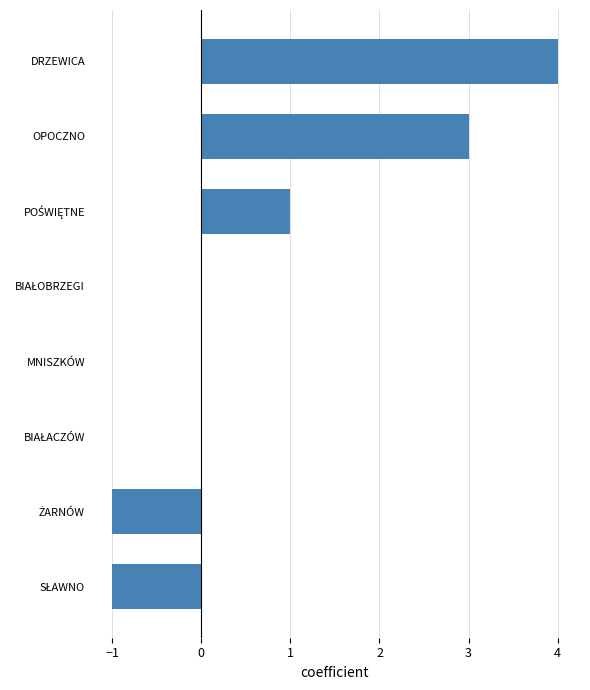

What is the sum of all values?

6